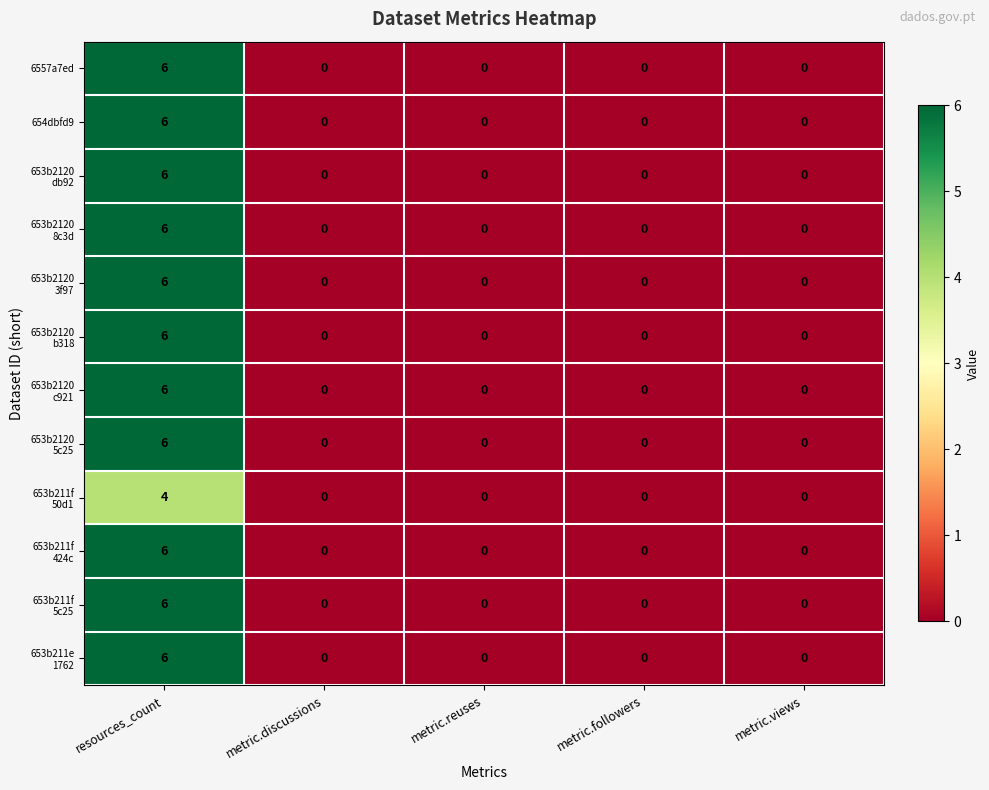

Which label corresponds to the largest value in the chart?

resources_count